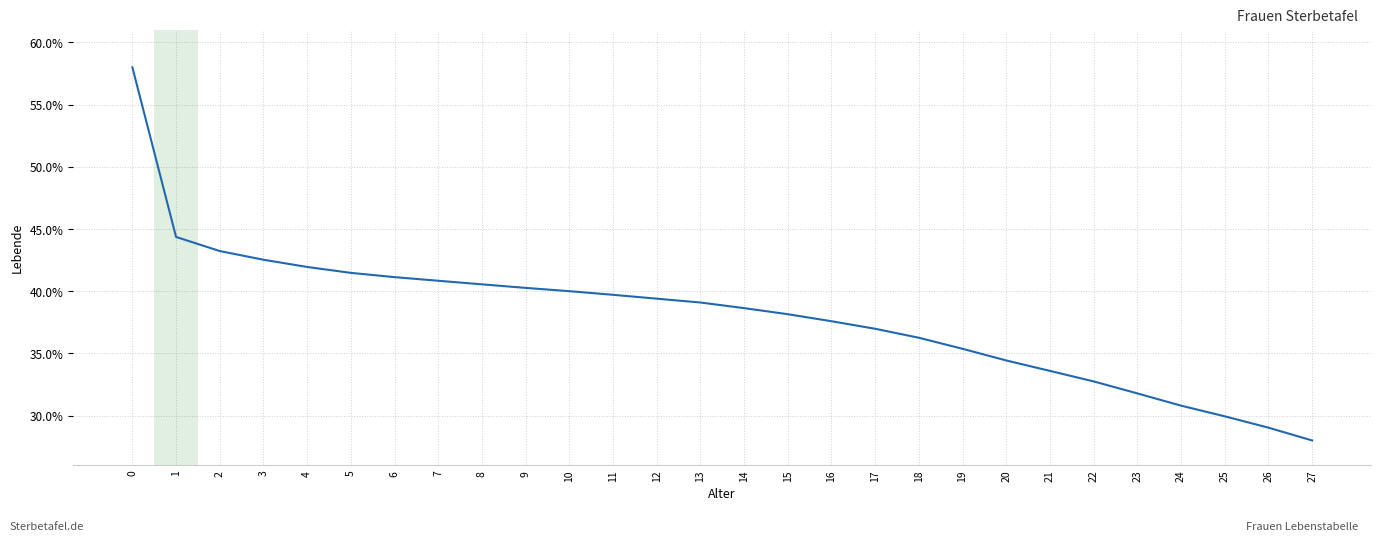

What is the minimum value shown in the chart?

28.0